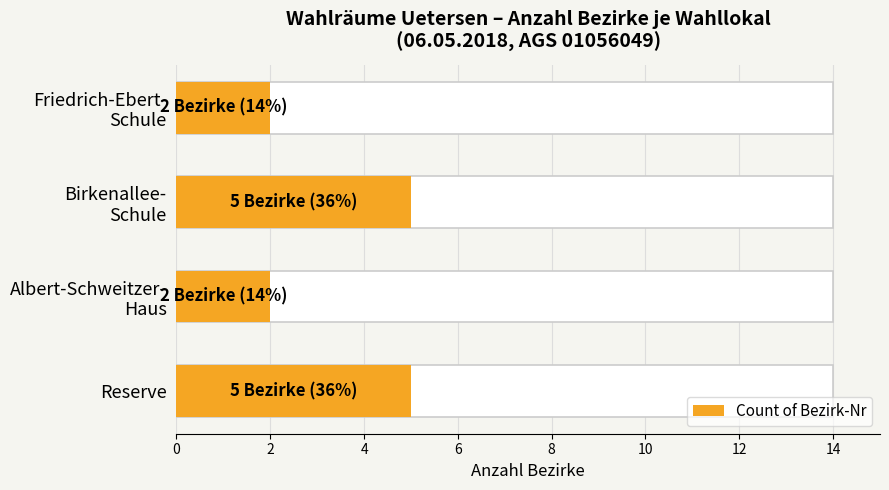

How many values are between 2 and 5?

4